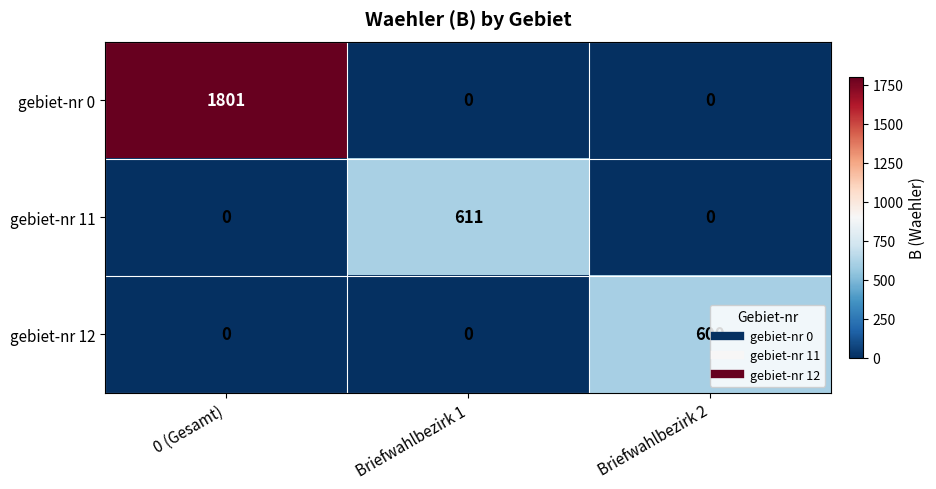

Which category has the highest value in the gebiet-nr 11 series?

Briefwahlbezirk 1